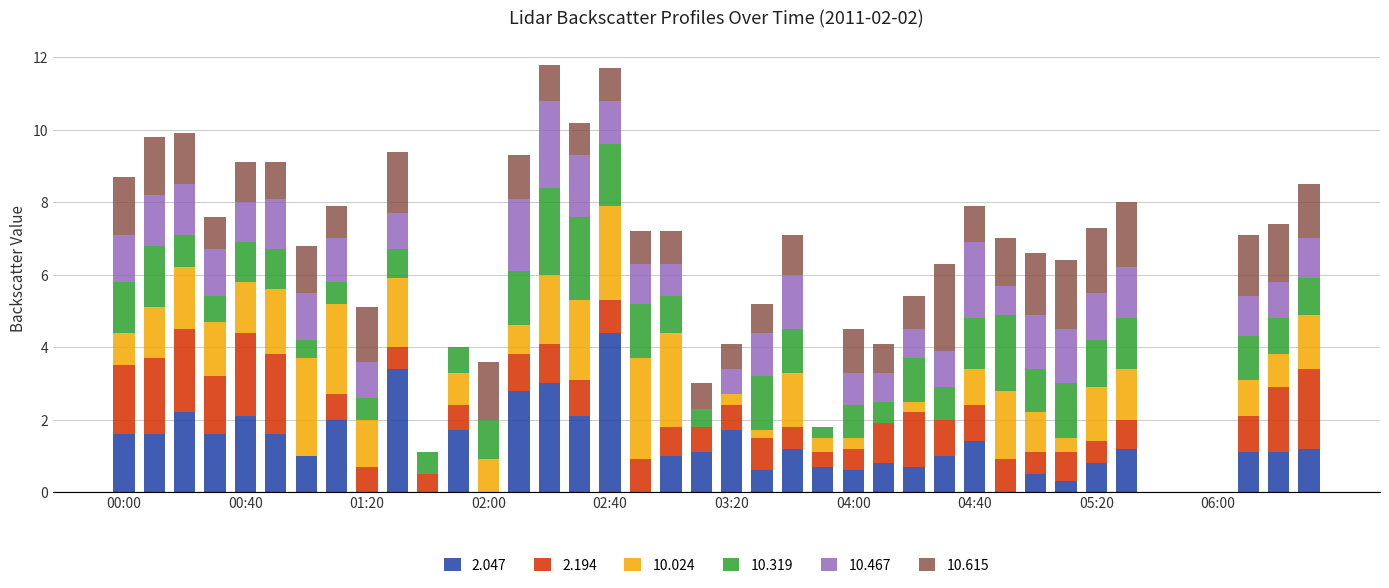

Does the chart contain stacked bars?

Yes